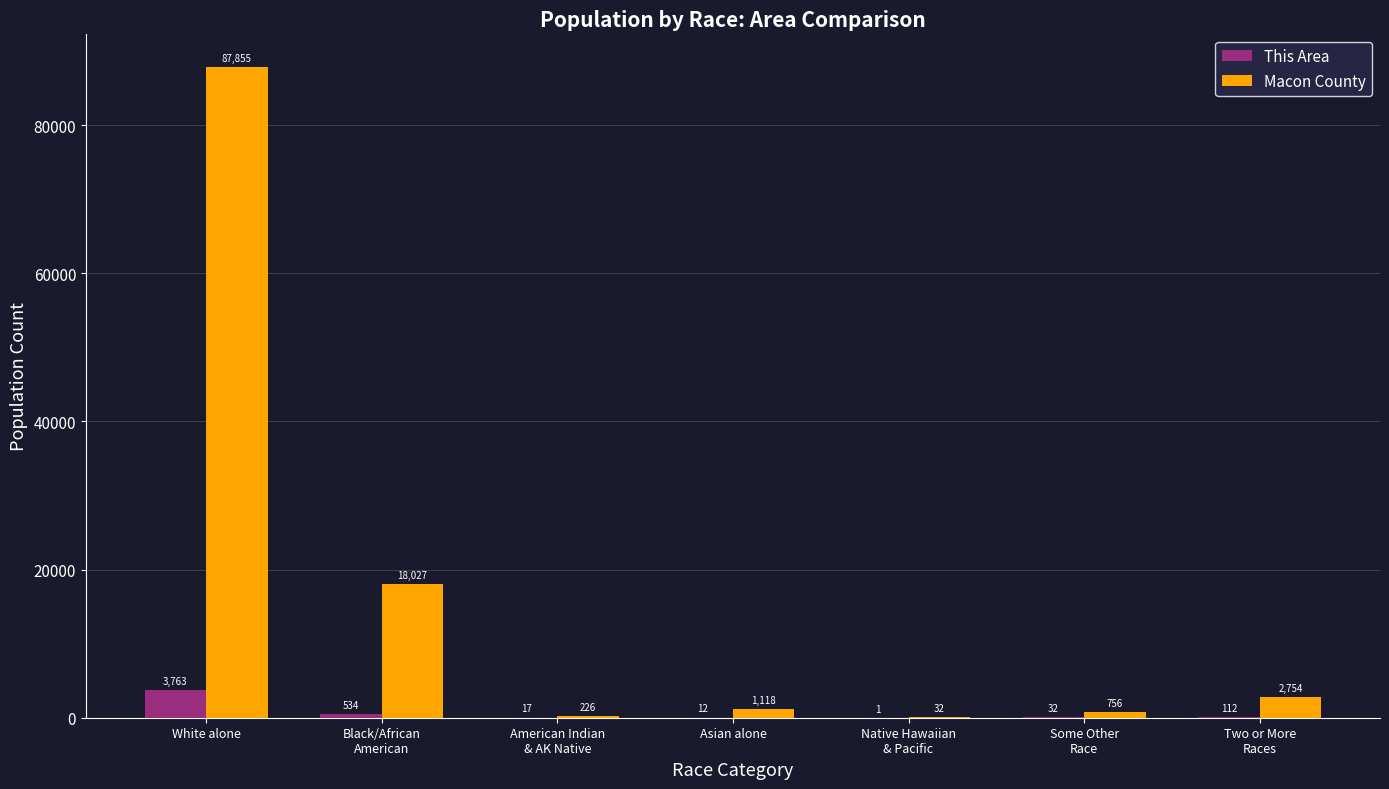

Where is Macon County nearest to the value 43943?

Black/African
American